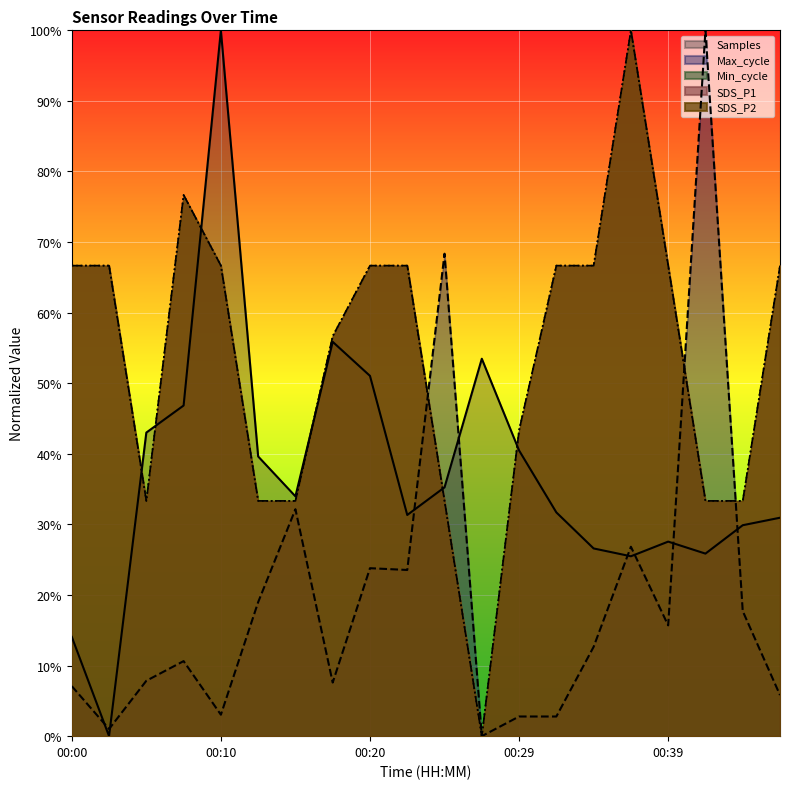

True or false: SDS_P1 and SDS_P2 intersect in this chart.

False